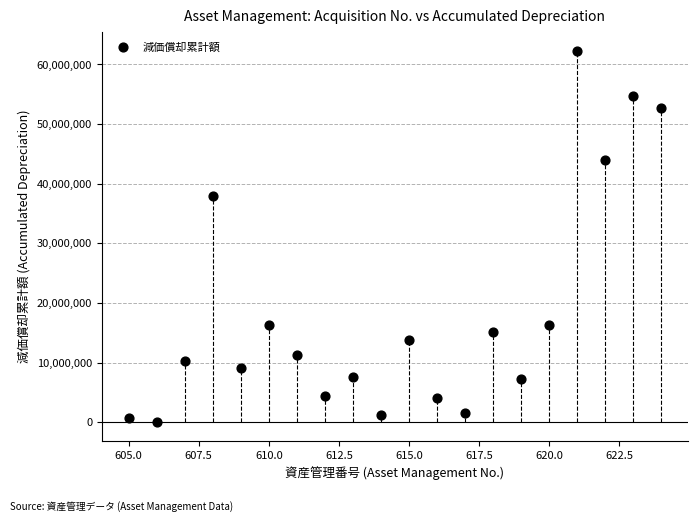

What Y value in the scatter plot is closest to 31178150?

37918217